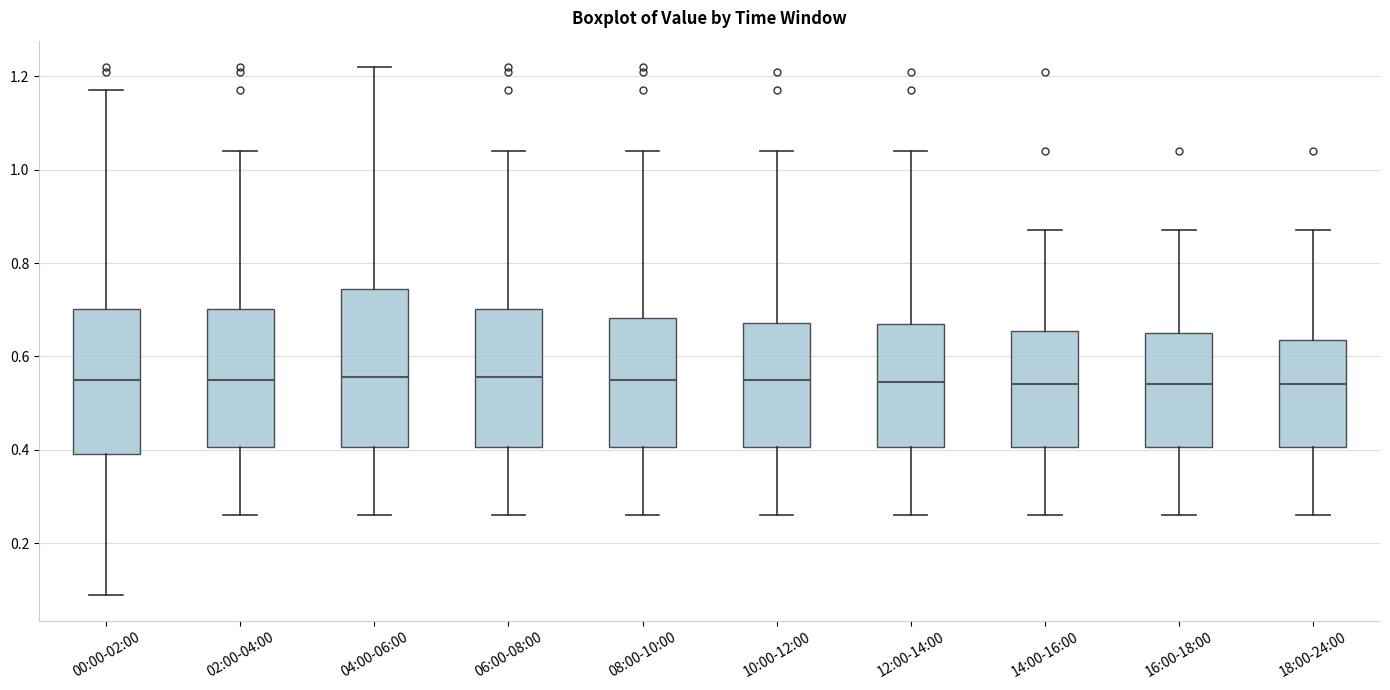

Comparing the boxes themselves (not the whiskers), which one is the tallest?

04:00-06:00